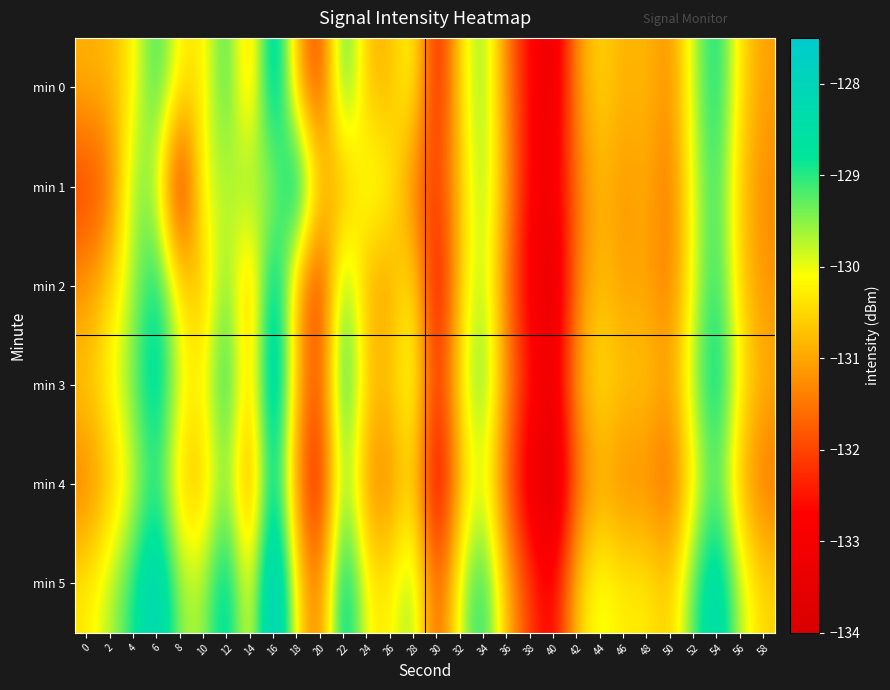

Reading left to right, transcribe all the data shown in this chart.

min 0: 0=-130.9	2=-130.8	4=-130.3	6=-128.9	8=-130.3	10=-130.4	12=-128.8	14=-131.1	16=-127.7	18=-130.9	20=-132.3	22=-128.7	24=-130.8	26=-130.9	28=-129.9	30=-132.7	32=-130.4	34=-129.3	36=-131.4	38=-132.7	40=-133.5	42=-131.2	44=-130.5	46=-130.9	48=-130.8	50=-131.3	52=-129.8	54=-128.6	56=-130.4	58=-131.1
min 1: 0=-132.1	2=-131.7	4=-129.4	6=-129.8	8=-133.1	10=-129.7	12=-129.9	14=-129.2	16=-130.0	18=-127.8	20=-130.5	22=-131.2	24=-129.8	26=-130.1	28=-131.5	30=-132.2	32=-130.7	34=-129.4	36=-131.1	38=-132.8	40=-133.1	42=-131.5	44=-130.8	46=-131.2	48=-130.9	50=-131.6	52=-129.9	54=-128.9	56=-130.7	58=-131.3
min 2: 0=-131.2	2=-130.5	4=-129.7	6=-128.6	8=-130.4	10=-130.9	12=-129.1	14=-131.3	16=-127.9	18=-131.0	20=-132.5	22=-129.0	24=-131.0	26=-131.1	28=-130.1	30=-133.0	32=-130.6	34=-129.5	36=-131.6	38=-132.9	40=-133.7	42=-131.4	44=-130.7	46=-131.1	48=-131.0	50=-131.5	52=-130.0	54=-128.8	56=-130.6	58=-131.2
min 3: 0=-130.6	2=-130.1	4=-129.3	6=-128.2	8=-130.0	10=-130.2	12=-128.6	14=-130.9	16=-127.5	18=-130.7	20=-132.1	22=-128.5	24=-130.6	26=-130.7	28=-129.7	30=-132.5	32=-130.2	34=-129.1	36=-131.2	38=-132.5	40=-133.3	42=-131.0	44=-130.3	46=-130.7	48=-130.6	50=-131.1	52=-129.6	54=-128.4	56=-130.2	58=-130.9
min 4: 0=-131.5	2=-130.8	4=-130.0	6=-128.9	8=-130.7	10=-130.8	12=-129.3	14=-131.6	16=-128.2	18=-131.4	20=-132.8	22=-129.2	24=-131.3	26=-131.4	28=-130.4	30=-133.2	32=-130.9	34=-129.8	36=-131.9	38=-133.2	40=-134.0	42=-131.7	44=-131.0	46=-131.4	48=-131.3	50=-131.8	52=-130.3	54=-129.1	56=-130.9	58=-131.6
min 5: 0=-130.3	2=-129.7	4=-128.9	6=-127.8	8=-129.6	10=-129.7	12=-128.2	14=-130.5	16=-127.1	18=-130.3	20=-131.7	22=-128.1	24=-130.2	26=-130.3	28=-129.3	30=-132.1	32=-129.8	34=-128.7	36=-130.8	38=-132.1	40=-132.9	42=-130.6	44=-129.9	46=-130.3	48=-130.2	50=-130.7	52=-129.2	54=-128.0	56=-129.8	58=-130.5